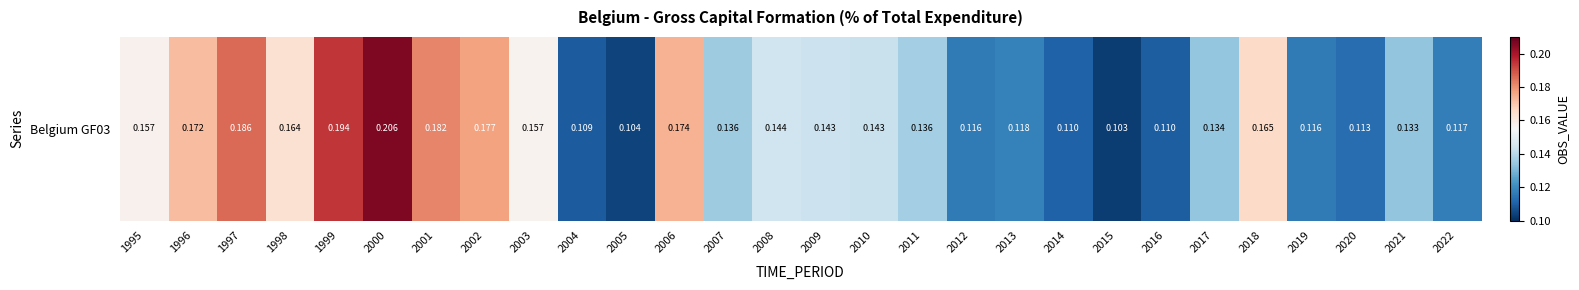

What is the greatest value displayed?

0.2